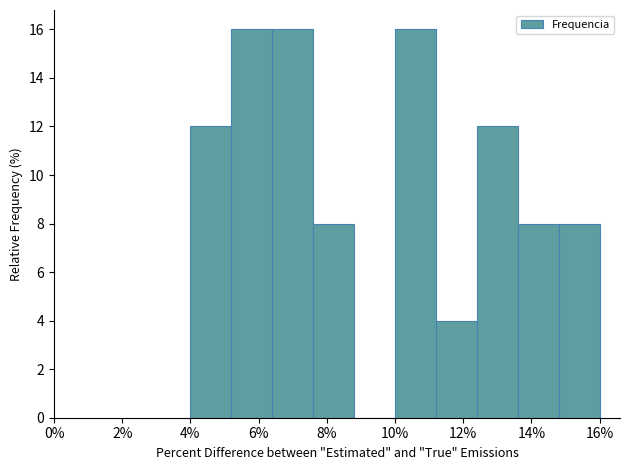

What is the height of the bar covering 4.0 to 5.2 on the x-axis? The values are not printed on the chart, so give them approximately, as read against the axis.

12